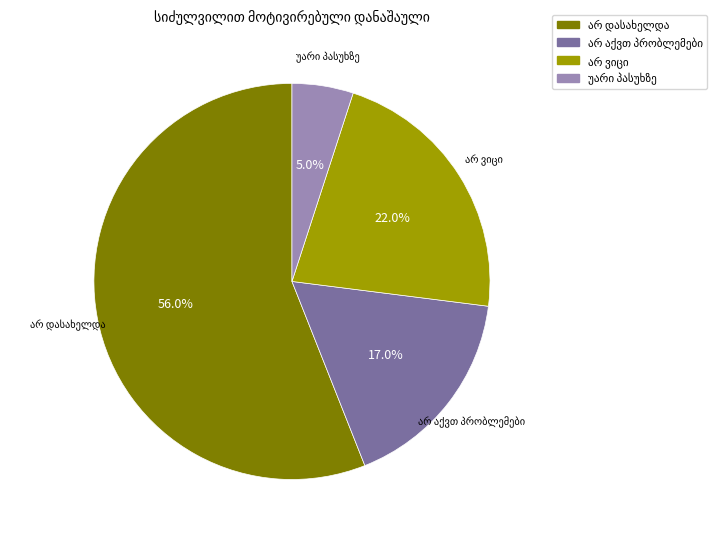

Is there any slice that represents more than half of the pie?

Yes